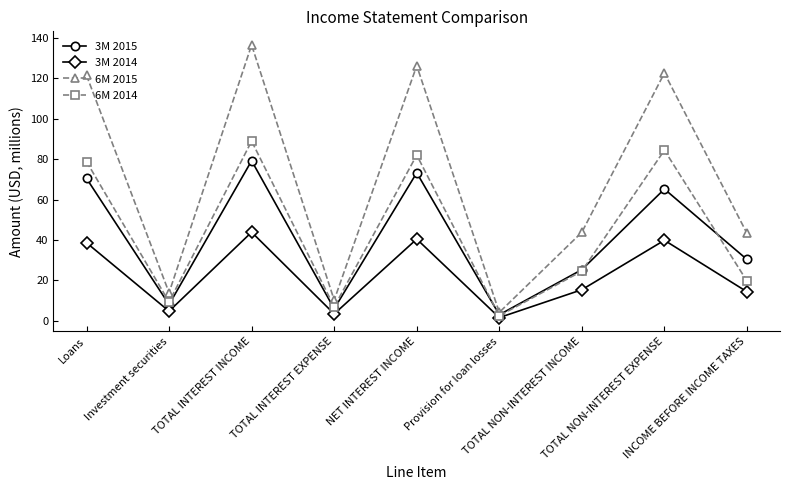

True or false: 6M 2014 has more than 2 interior local peaks.

True